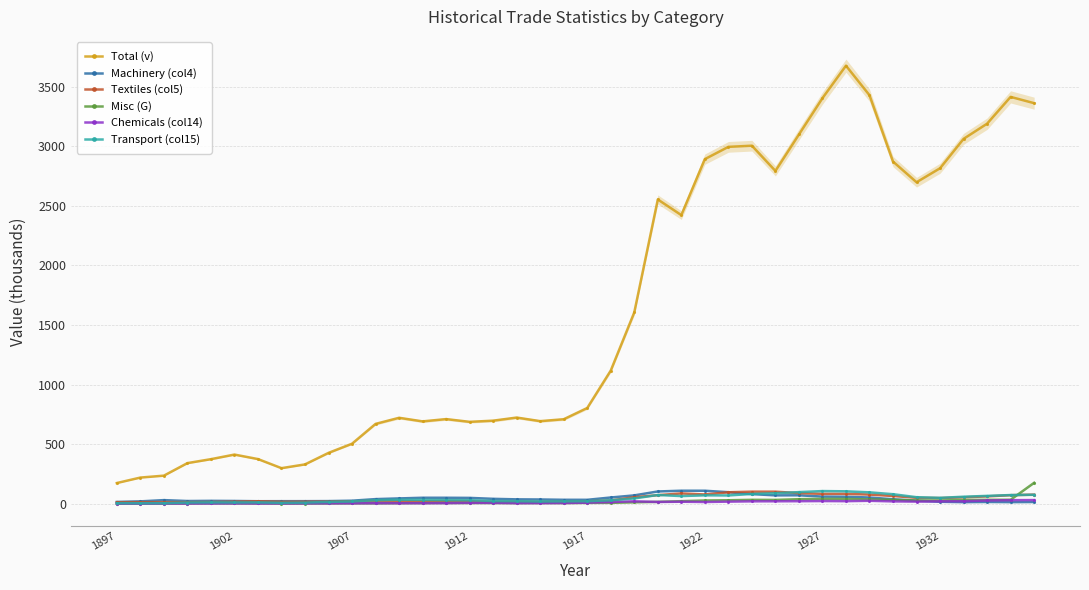

How many interior local valleys does the Total (v) series have?

7